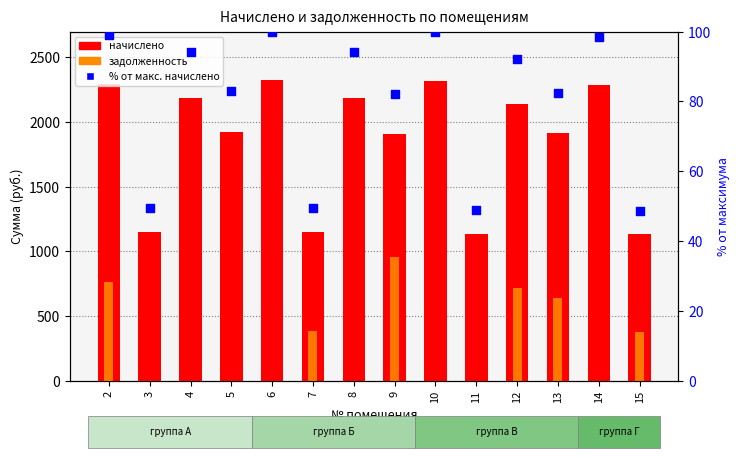

Is the value of задолженность at 13 greater than the value of начислено at 6?

No